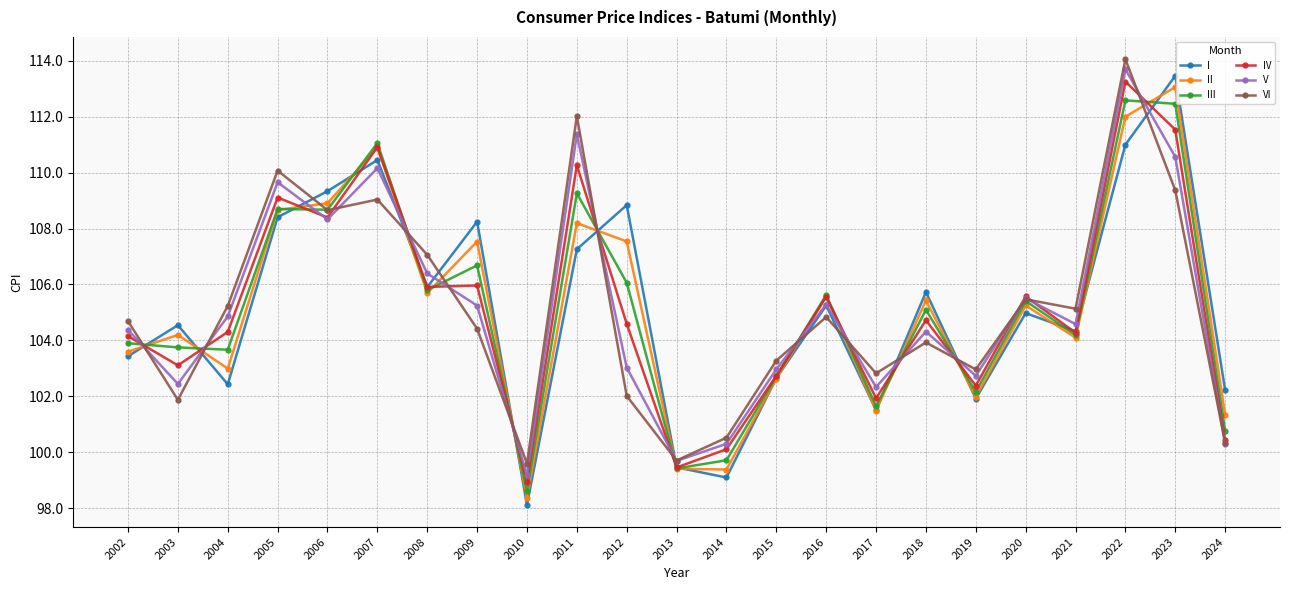

True or false: IV has a value of 23.1 at 2023.

False